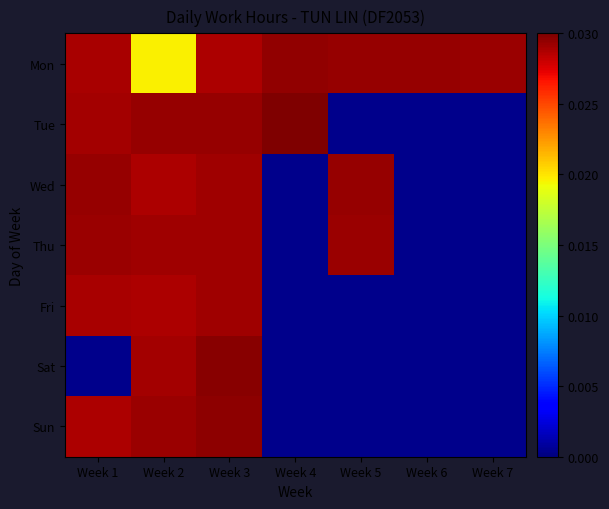

The Tue series shows 0.0 at Week 2. True or false?

False